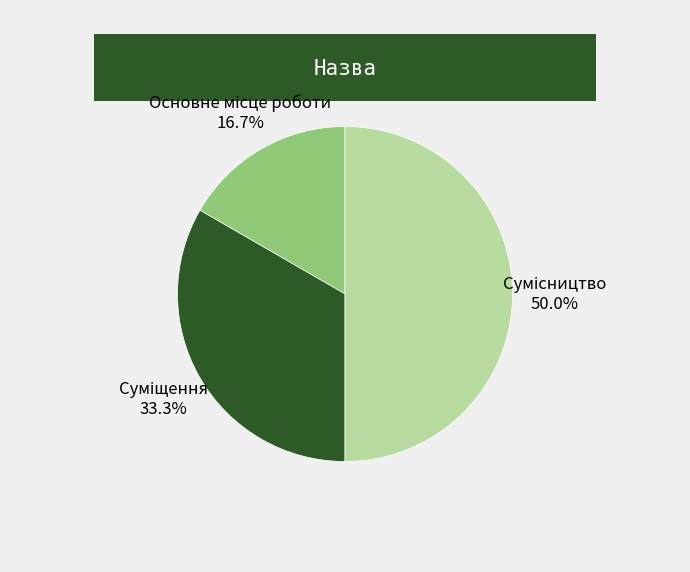

To the nearest percent, what is the difference between the largest and smallest slice percentages?

33%